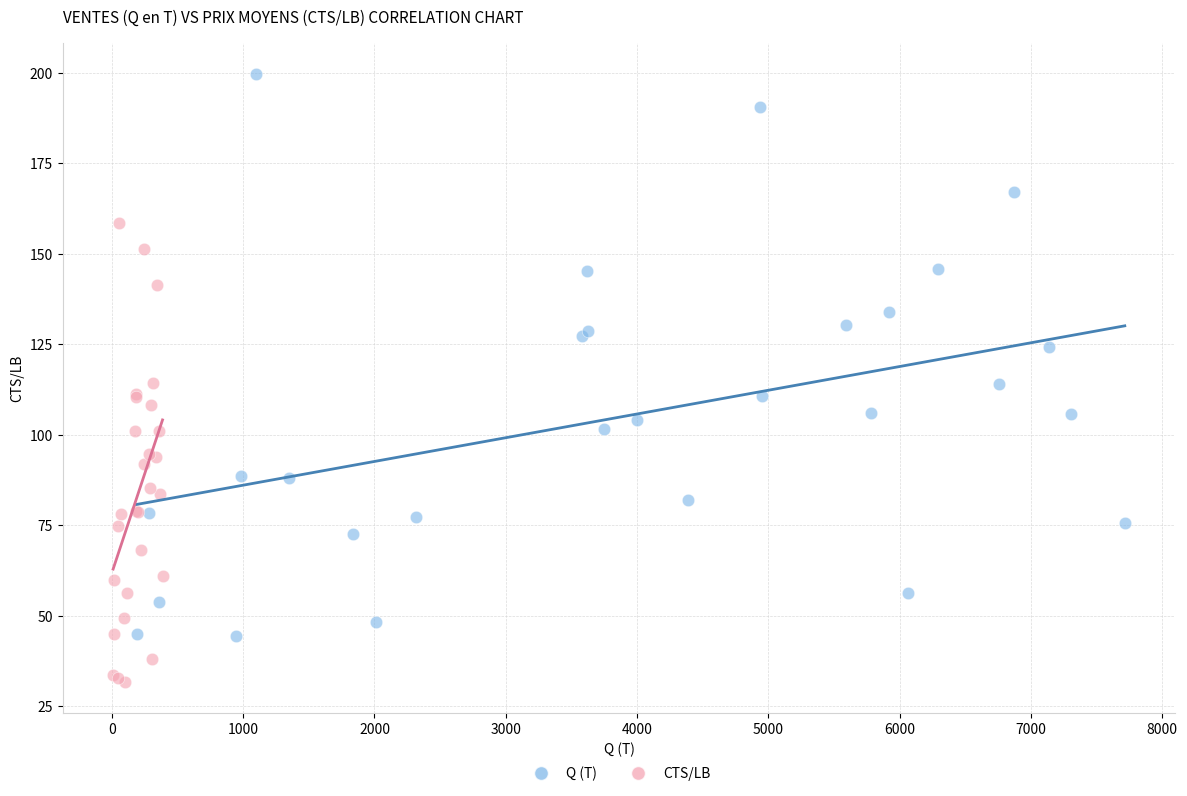

Which series contains the lowest Y value?

CTS/LB